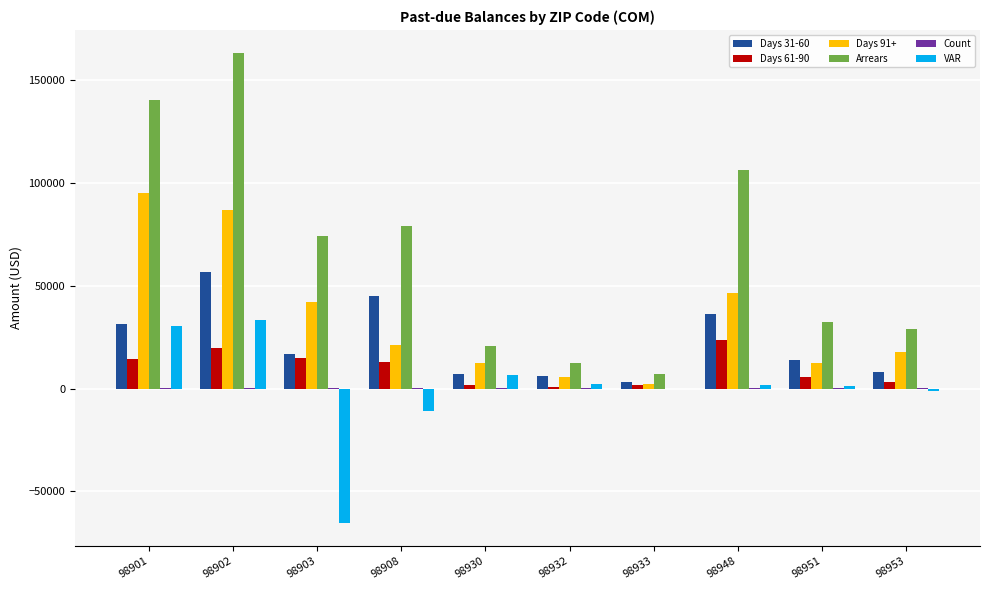

What is the difference between the VAR values at 98932 and 98930?

4179.7